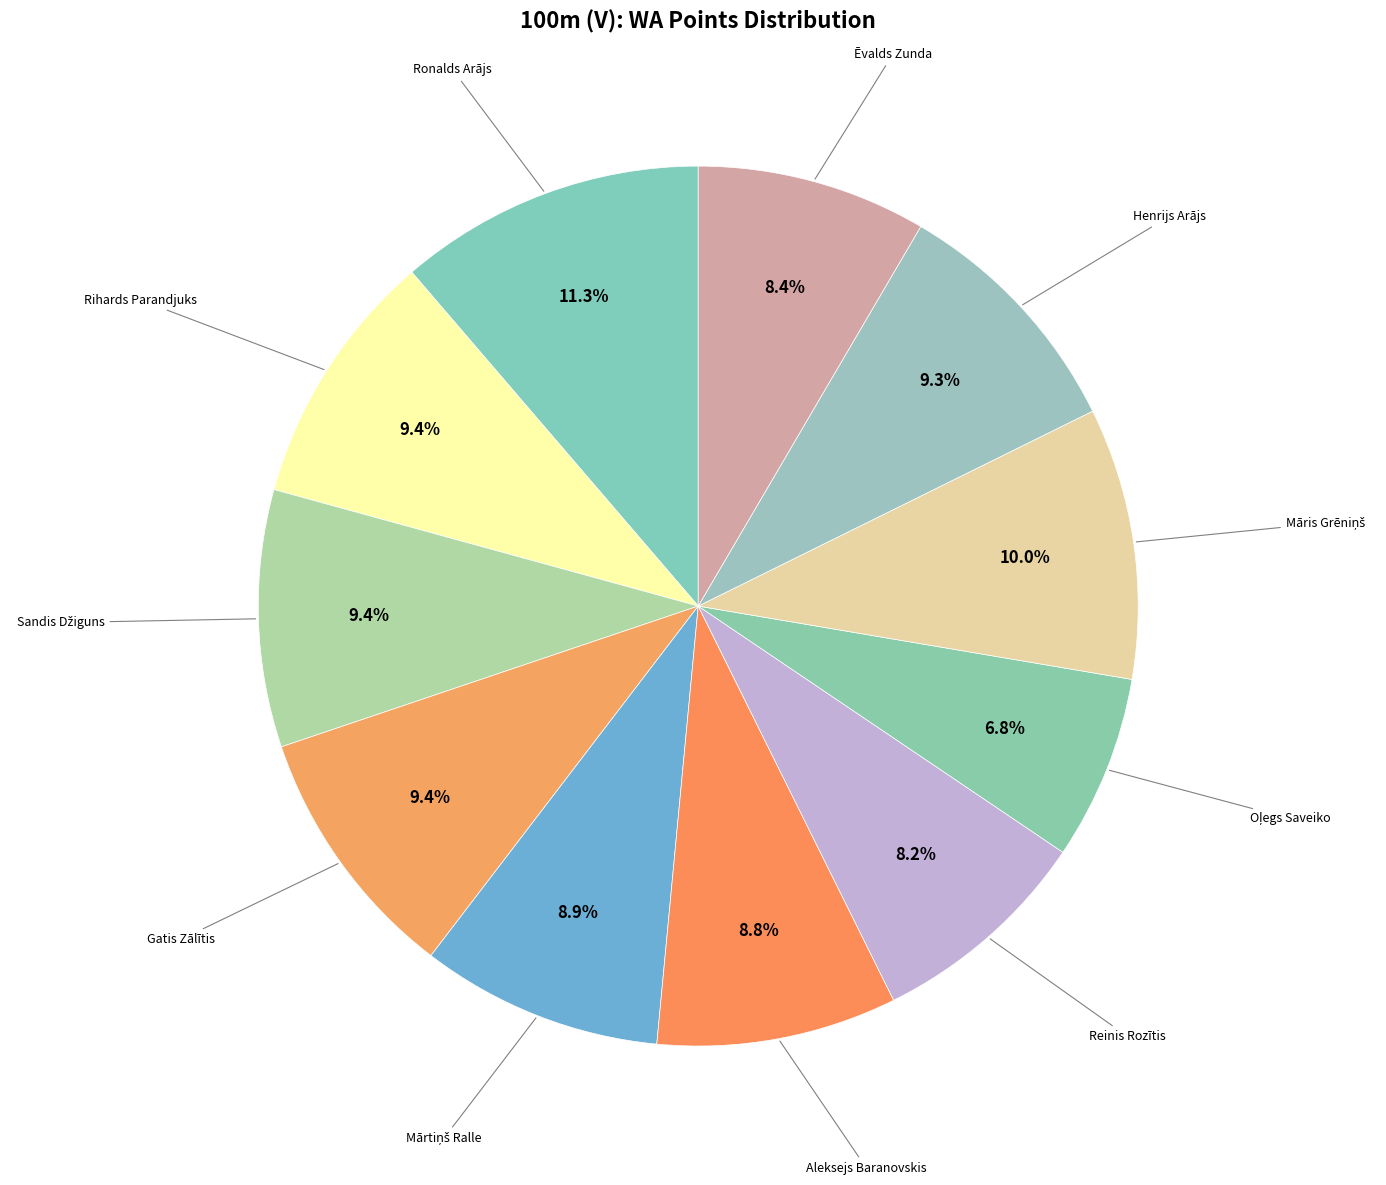

Which slice is the largest?

Ronalds Arājs